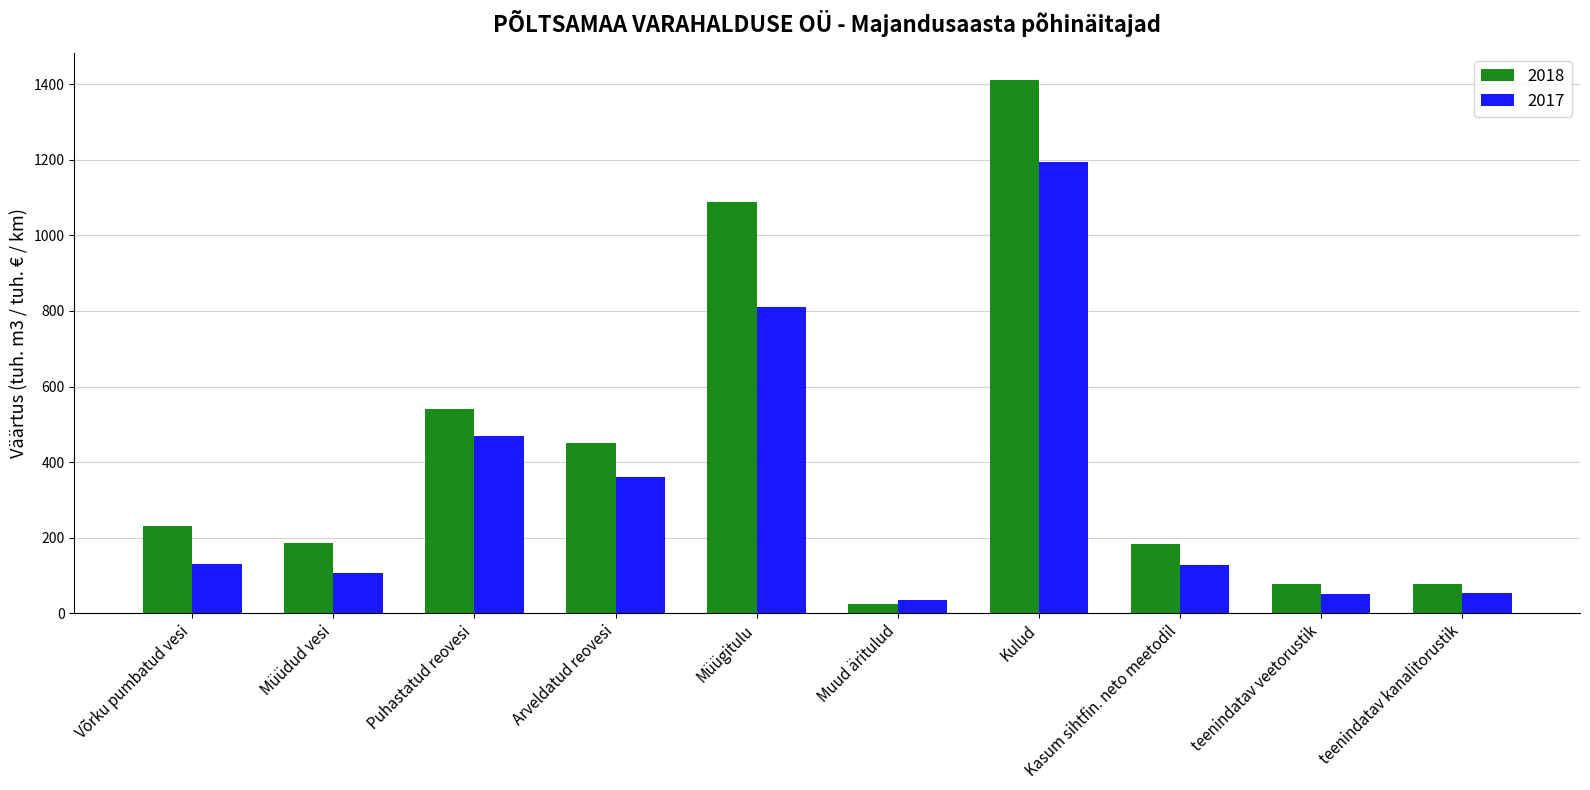

What is the label of the 10th bar from the left?

teenindatav kanalitorustik